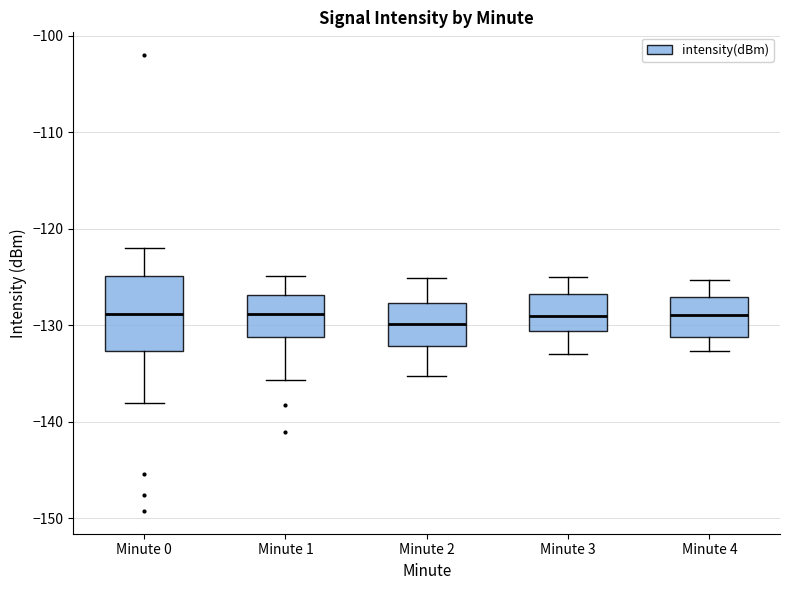

Reading left to right, transcribe this box plot: for each box, give where its median line is, the range the box spans, and where its two whiskers end, as read against the y-axis. The values are not printed on the chart, so give them approximately, as read against the axis.

Minute 0: median -129, box -133 to -125, whiskers -138 to -122
Minute 1: median -129, box -131 to -127, whiskers -136 to -125
Minute 2: median -130, box -132 to -128, whiskers -135 to -125
Minute 3: median -129, box -131 to -127, whiskers -133 to -125
Minute 4: median -129, box -131 to -127, whiskers -133 to -125